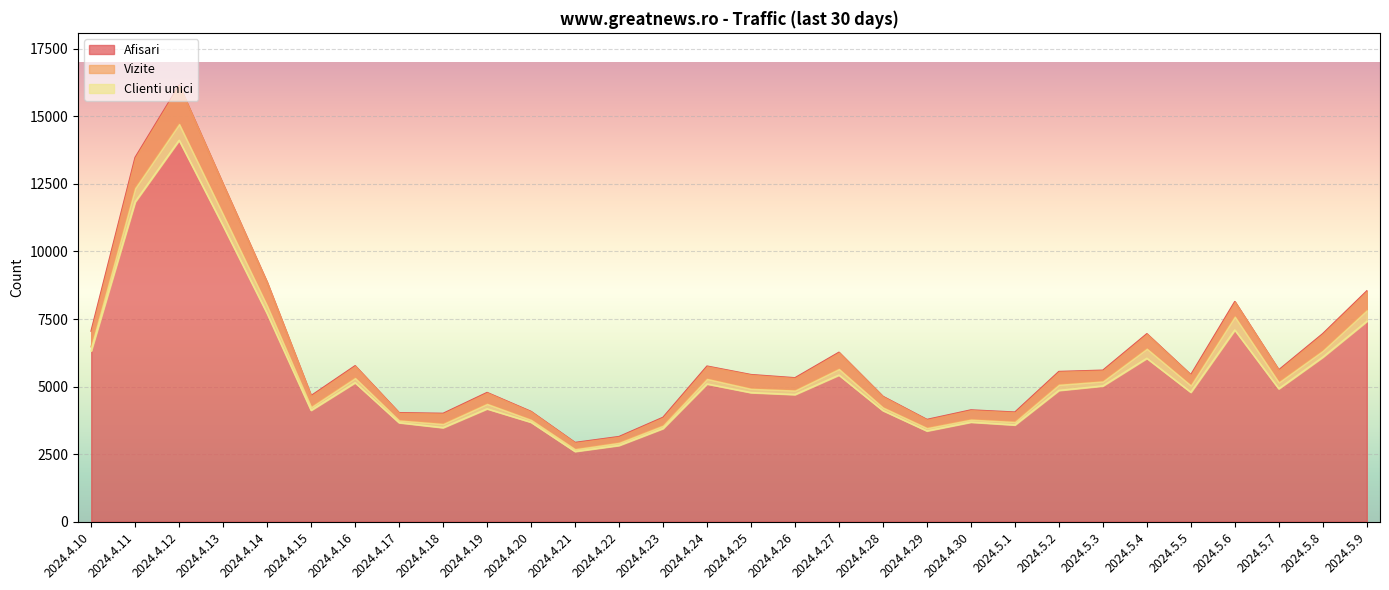

At how many categories does at least one series exceed 12532?

2